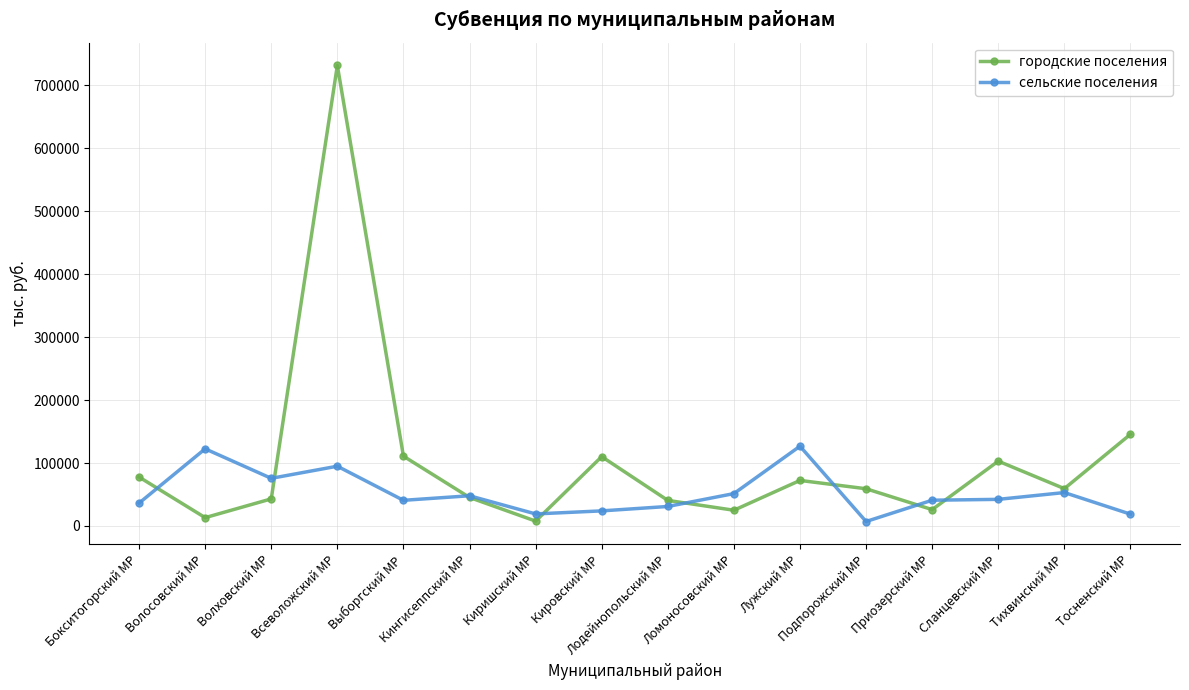

Which series has the largest range (max minus min)?

городские поселения